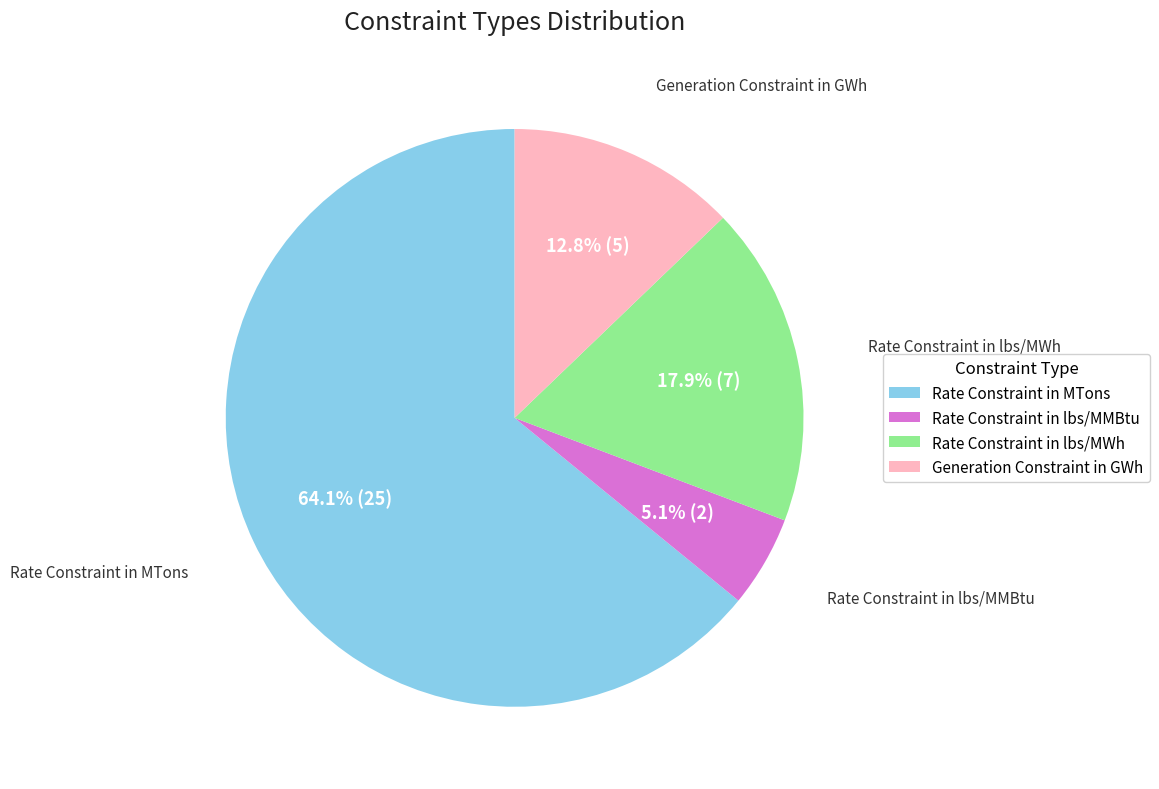

Combined, do Generation Constraint in GWh and Rate Constraint in lbs/MWh account for over 50%?

No